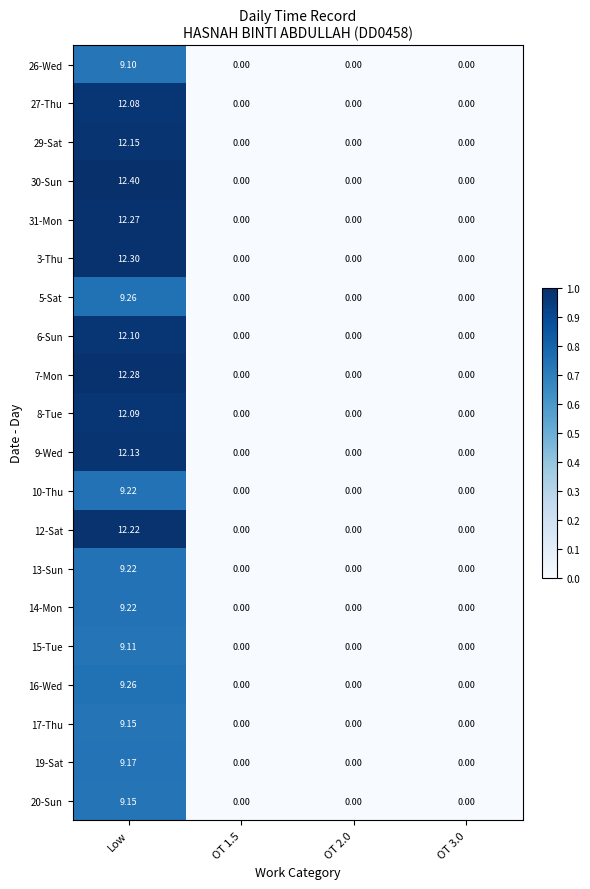

At which category is the sum across all series the highest?

Low